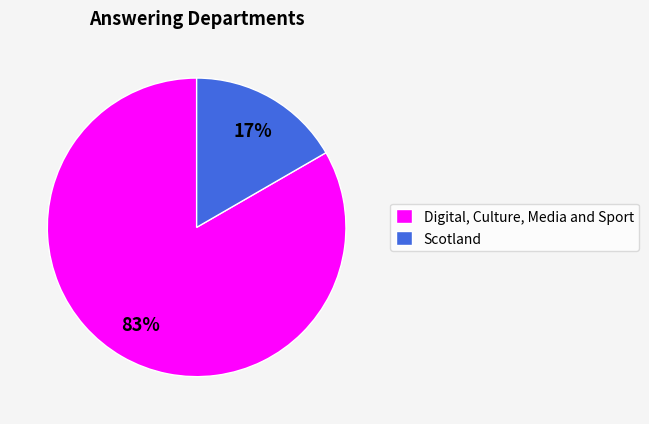

Which has a higher value, Scotland or Digital, Culture, Media and Sport?

Digital, Culture, Media and Sport